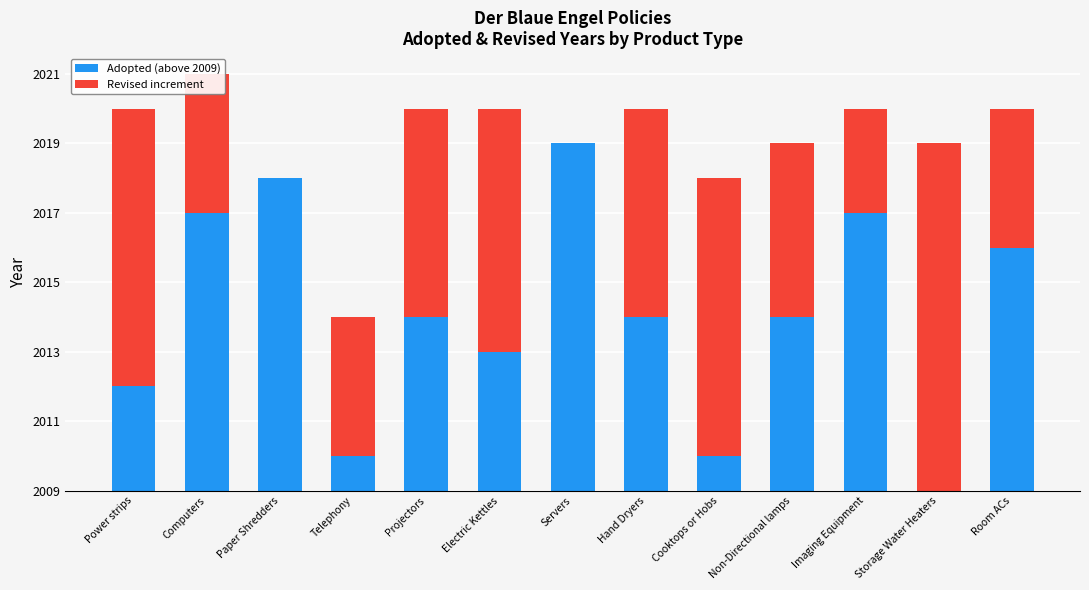

Rank the series by their average value, from highest to lowest.

Adopted (above 2009), Revised increment